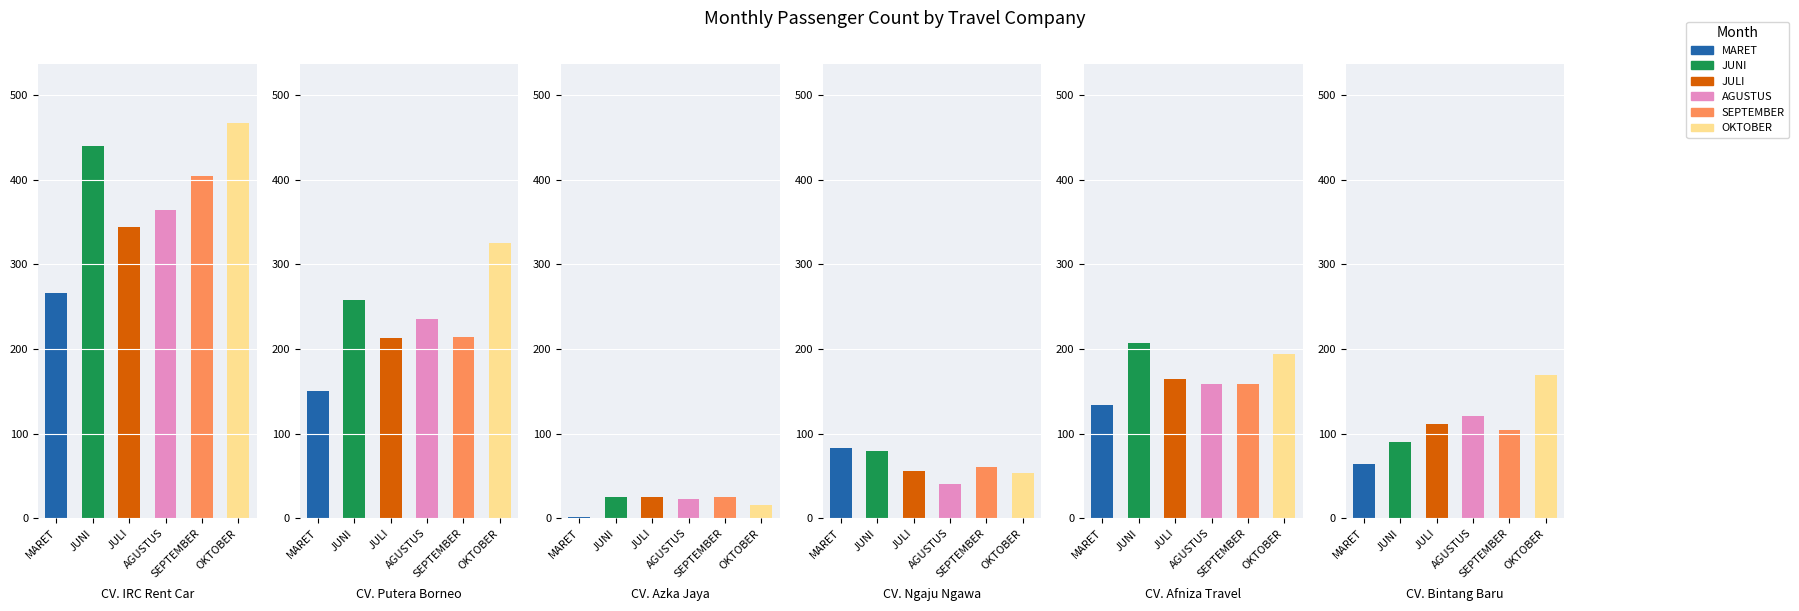

Are the bars horizontal?

No